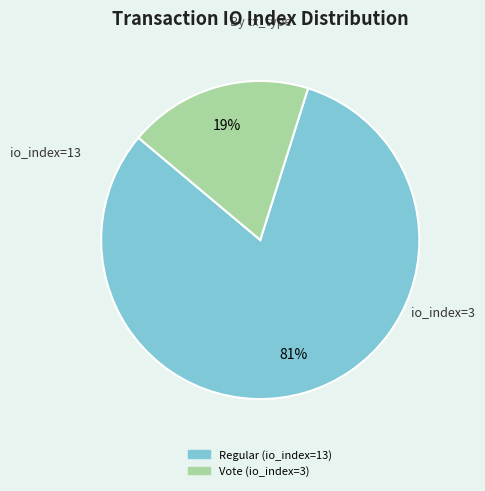

Approximately how many times larger is the value at Vote (io_index=3) compared to Regular (io_index=13)?

0.2